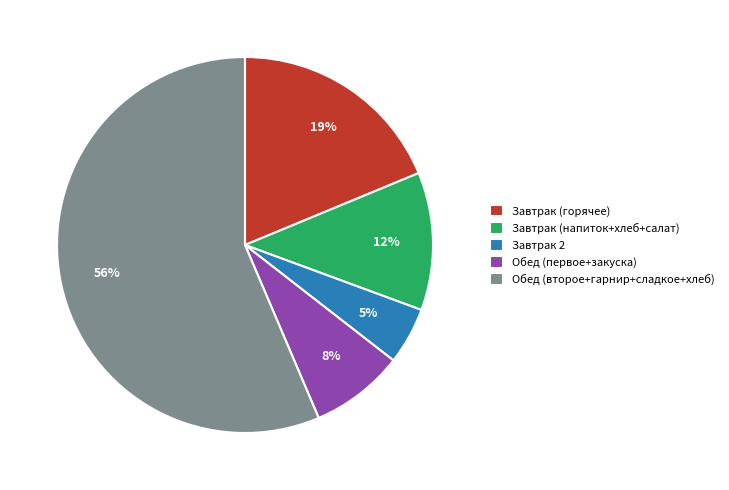

Count the number of slices in the pie.

5